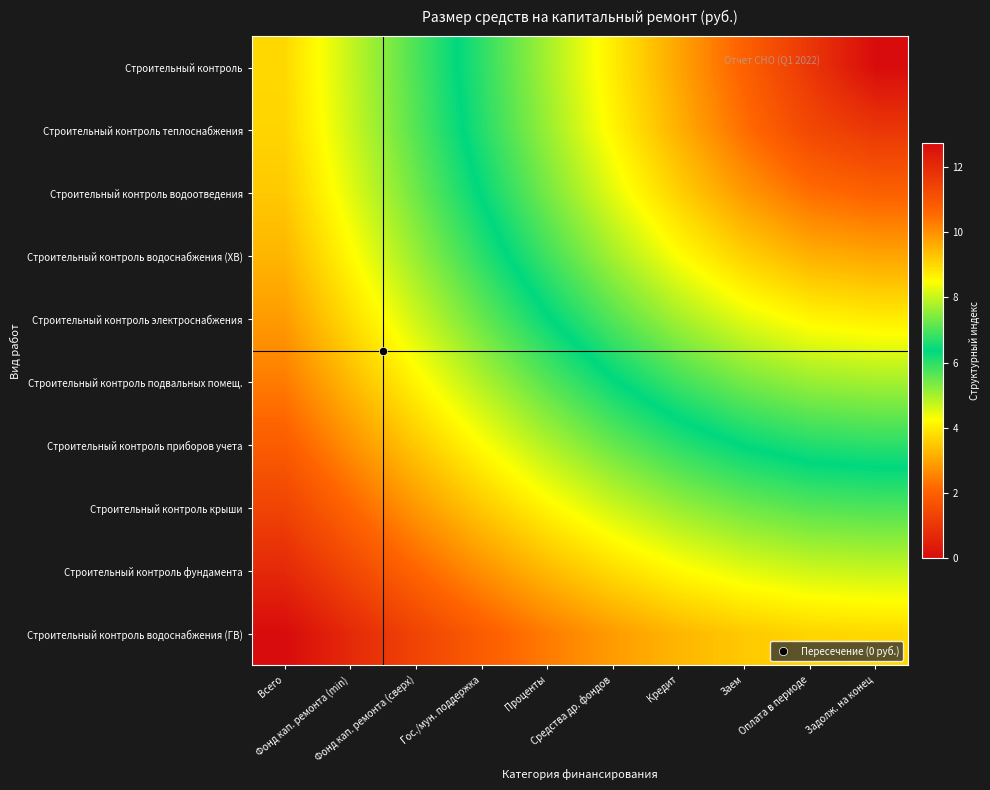

At which category is the sum across all series the highest?

Всего